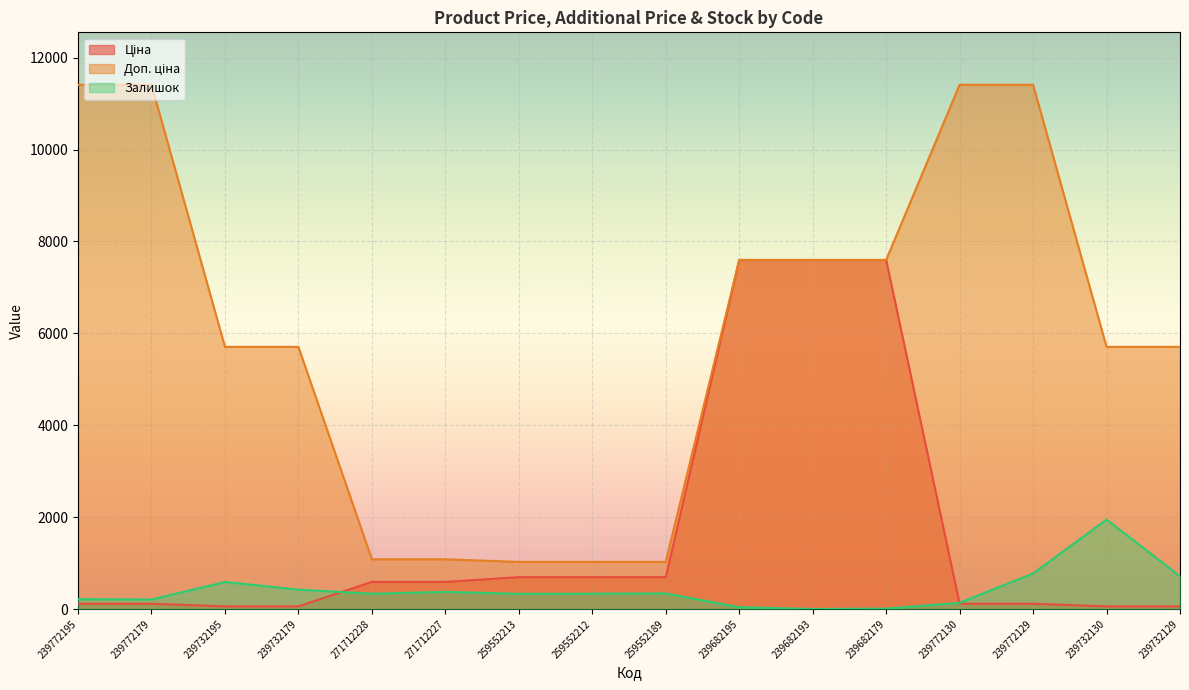

At how many categories does at least one series exceed 3627?

11